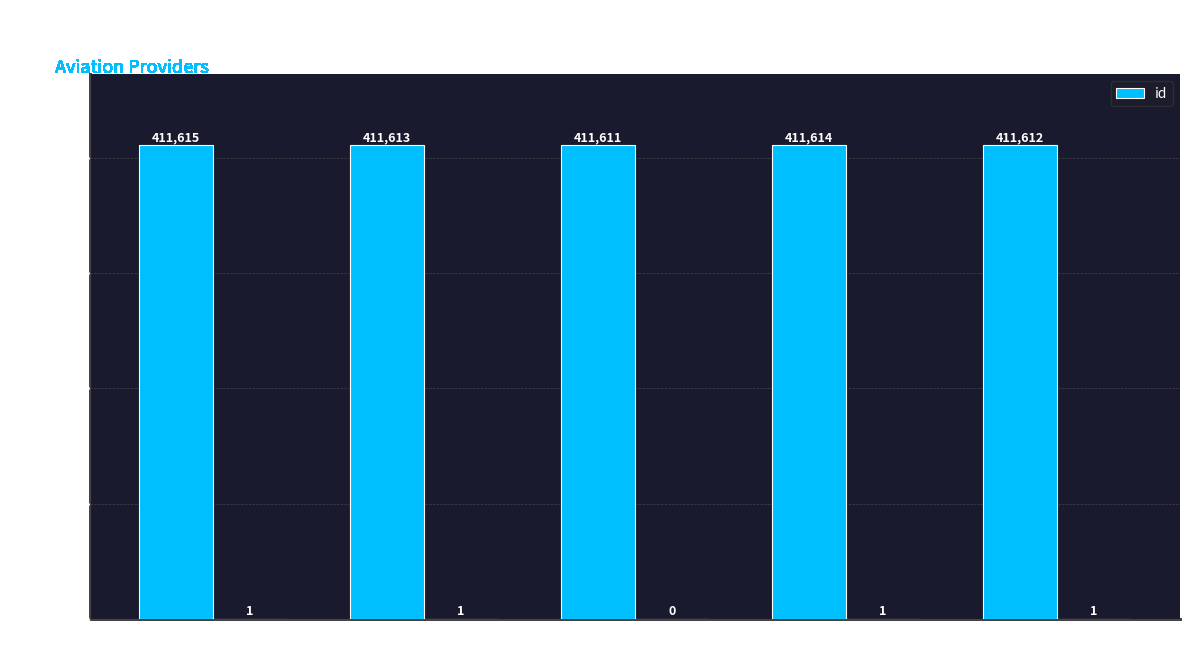

Reading right to left, extract all data points from this chart.

Paraguay Air
Service S.A.=411612	AVIOPAR S.A.=411614	AIR SYSTEMS
INTERNATIONAL=411611	AIRMEN S.A.=411613	AERO TAX SA=411615